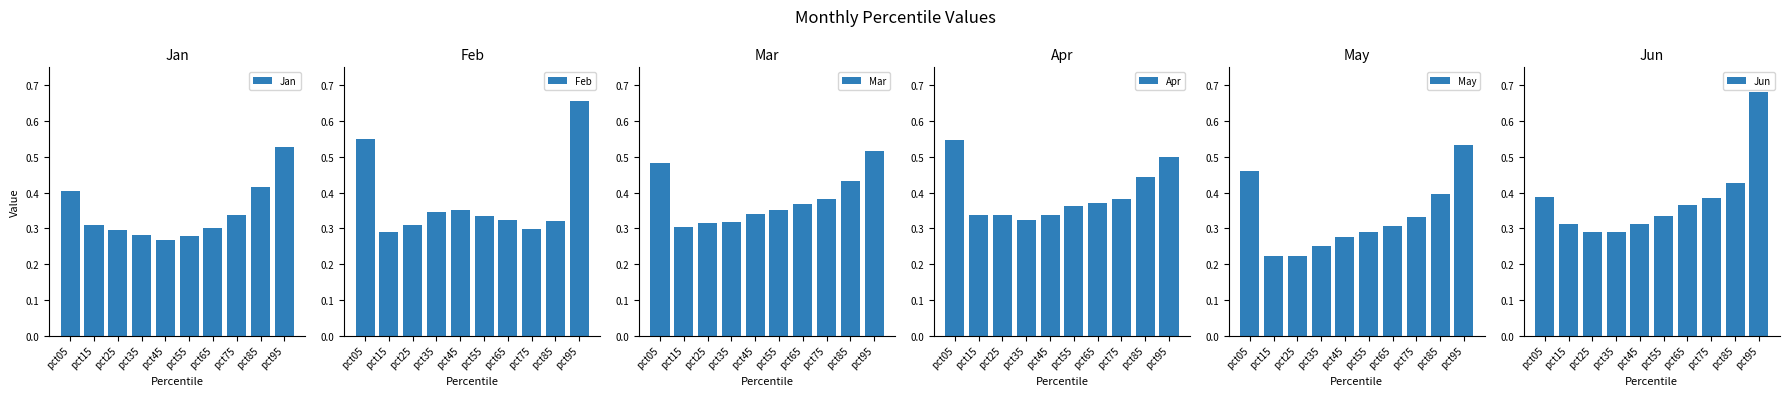

Is the value of Mar at pct05 greater than the value of May at pct25?

Yes